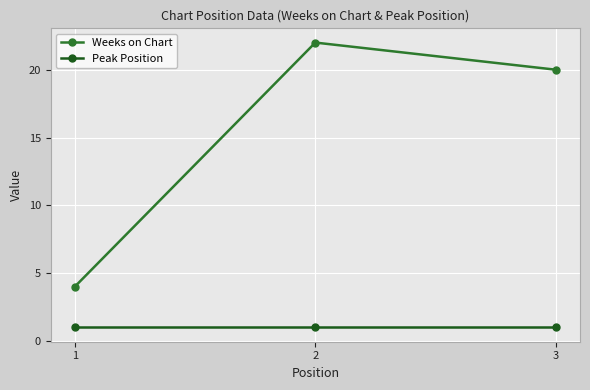

Is it true that Weeks on Chart equals 1 at 1?

False